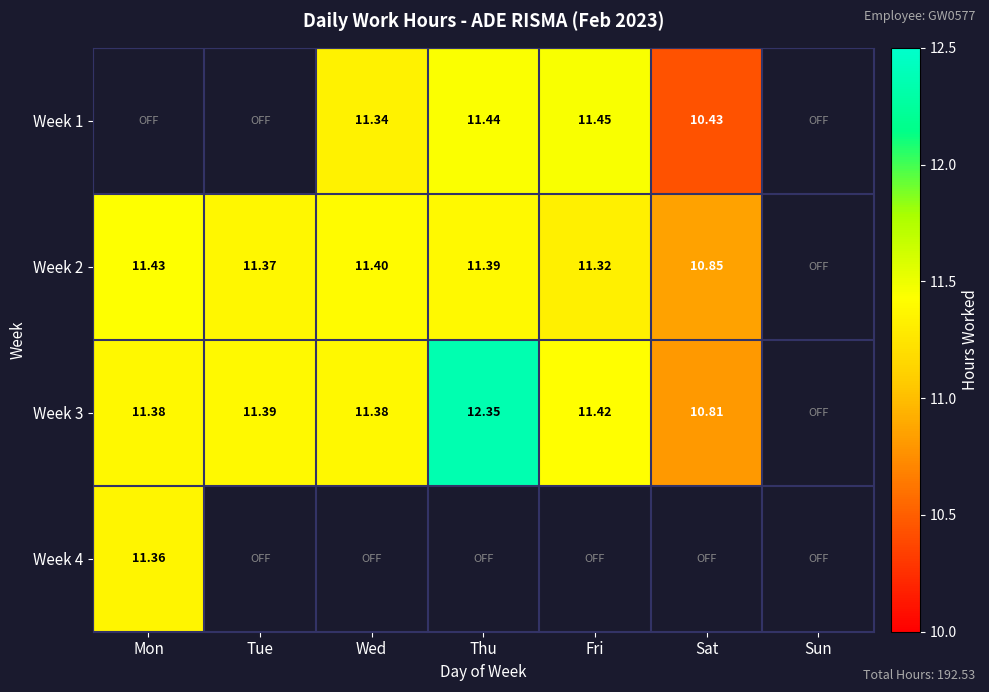

Is the value of Week 3 at Wed greater than the value of Week 4 at Mon?

Yes